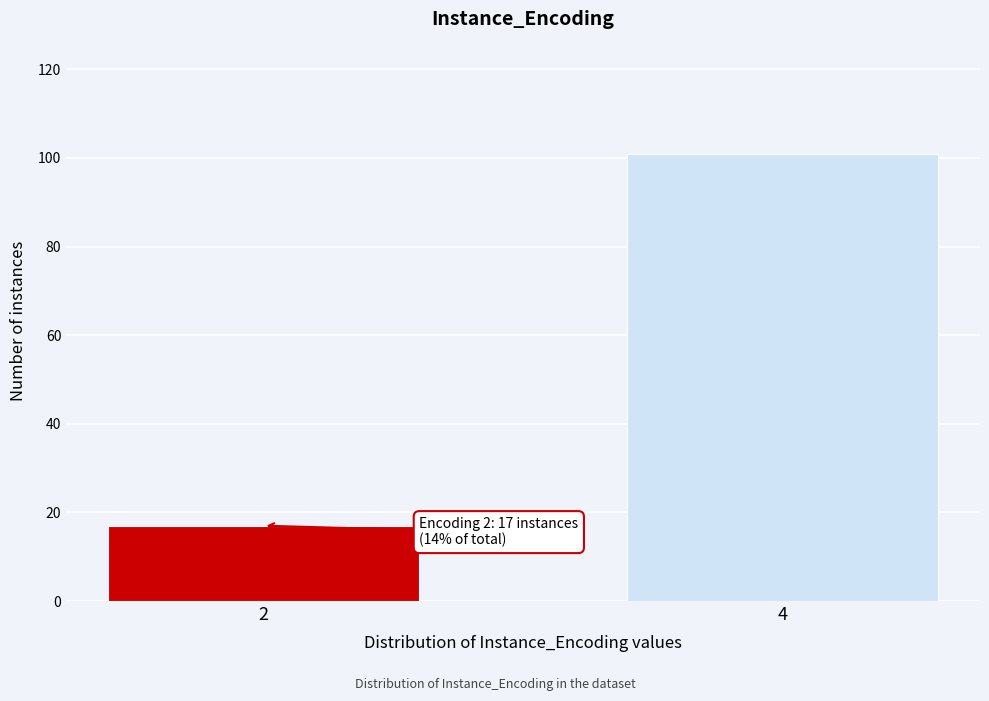

Reading left to right, extract all data points from this chart.

2=17	4=101